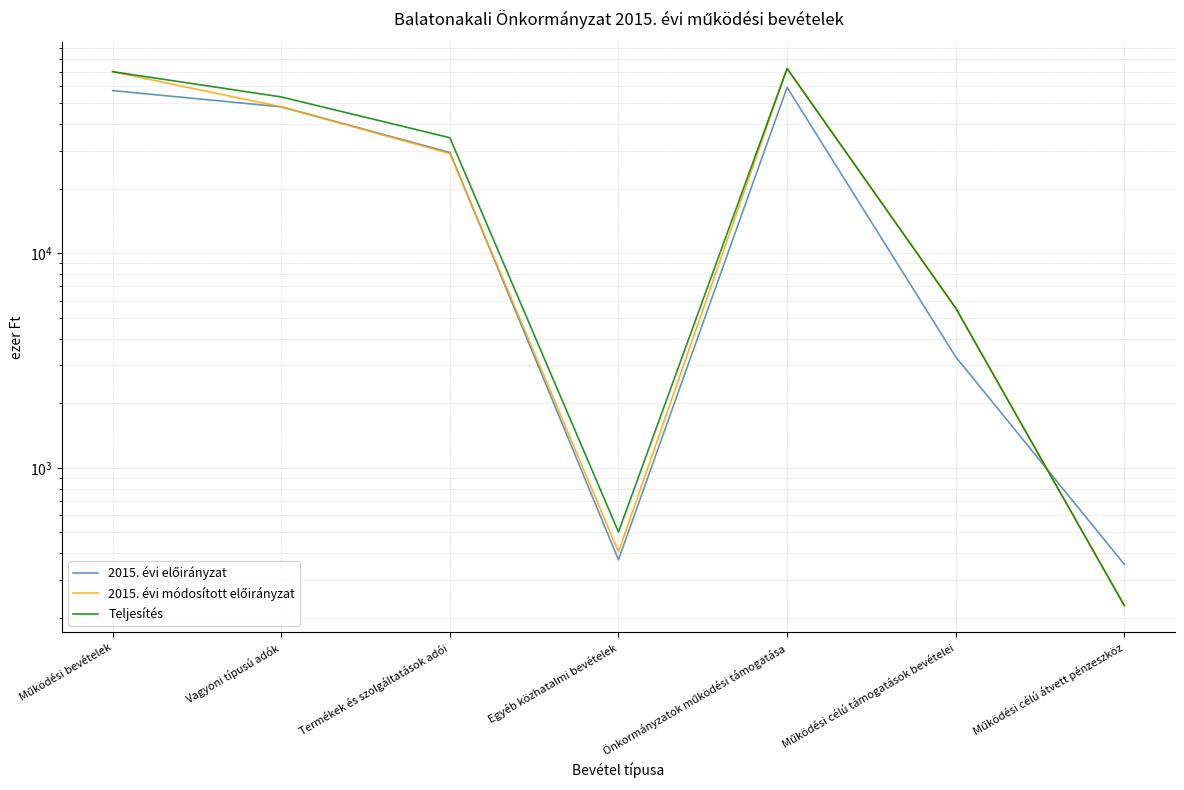

What is the label of the 7th point from the right?

Működési bevételek